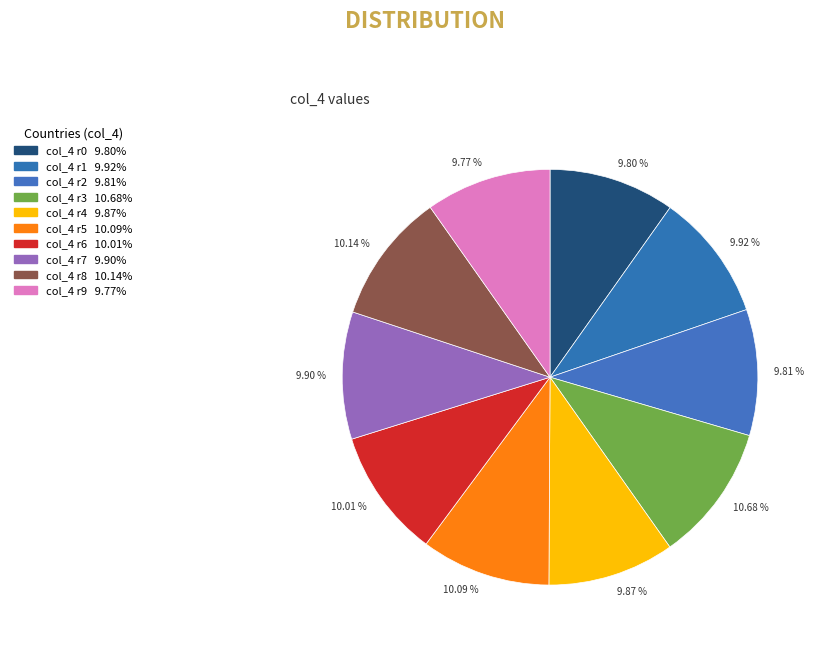

Approximately how many times larger is the value at 10.09 % compared to 9.77 %?

1.0